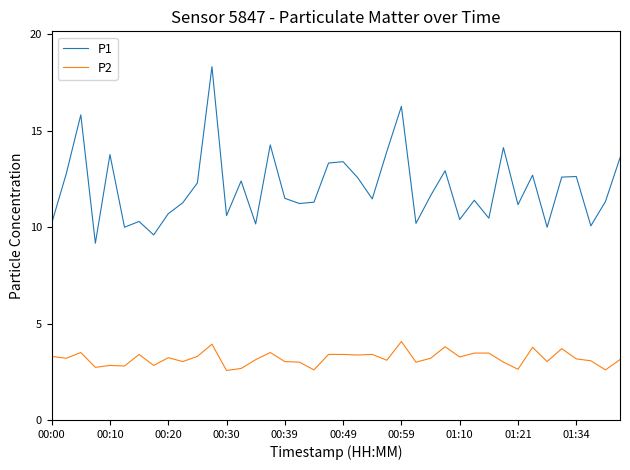

Rank the series by their average value, from lowest to highest.

P2, P1